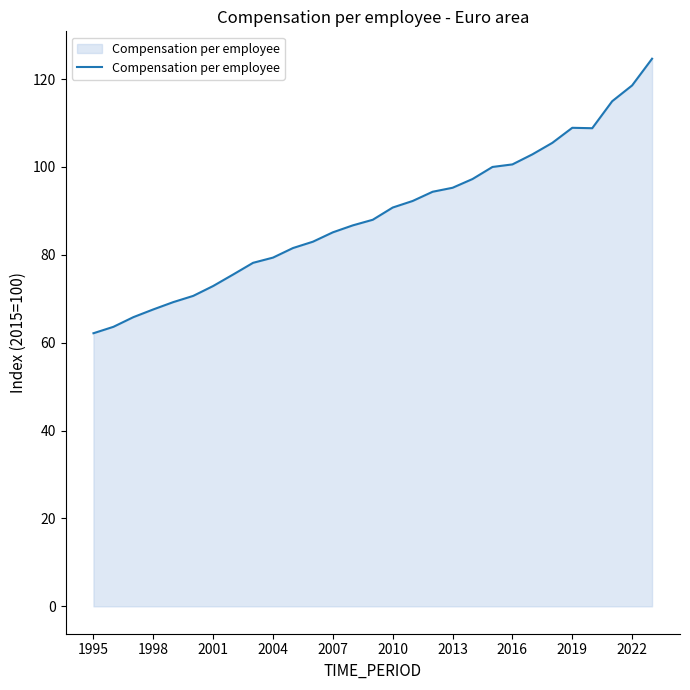

What is the minimum value shown in the chart?

62.2